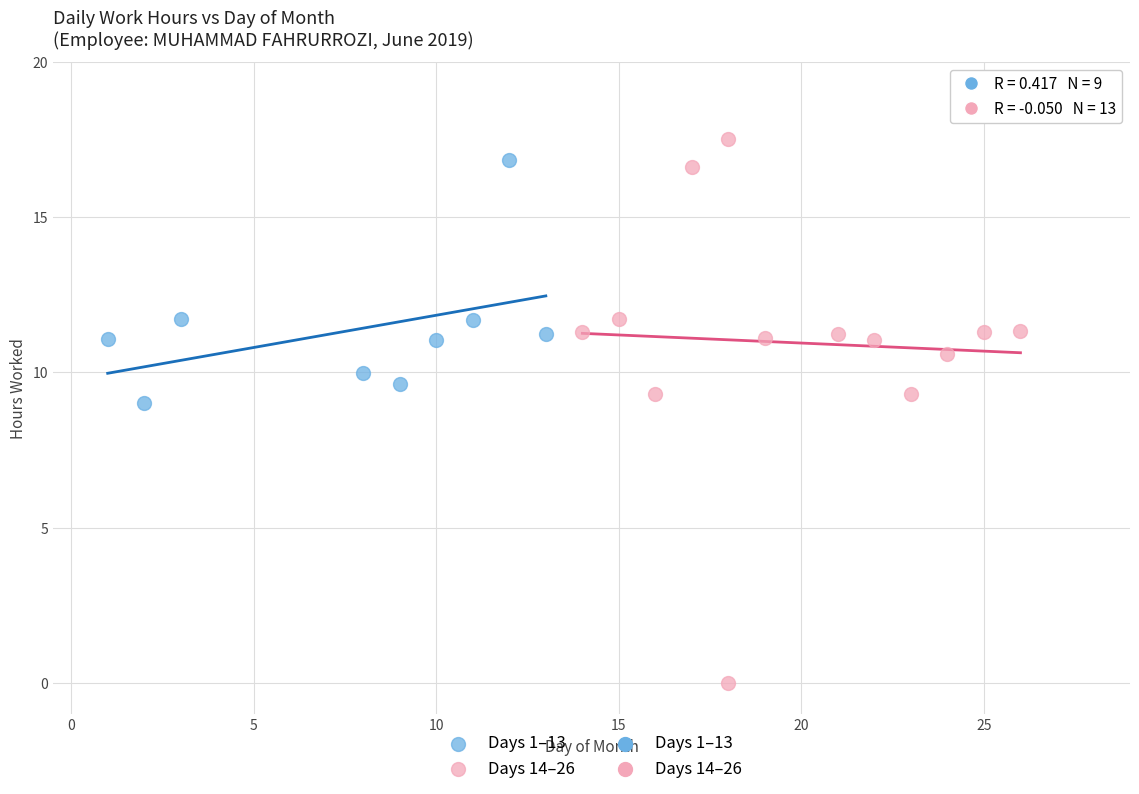

Which series contains the lowest Y value?

Days 14–26